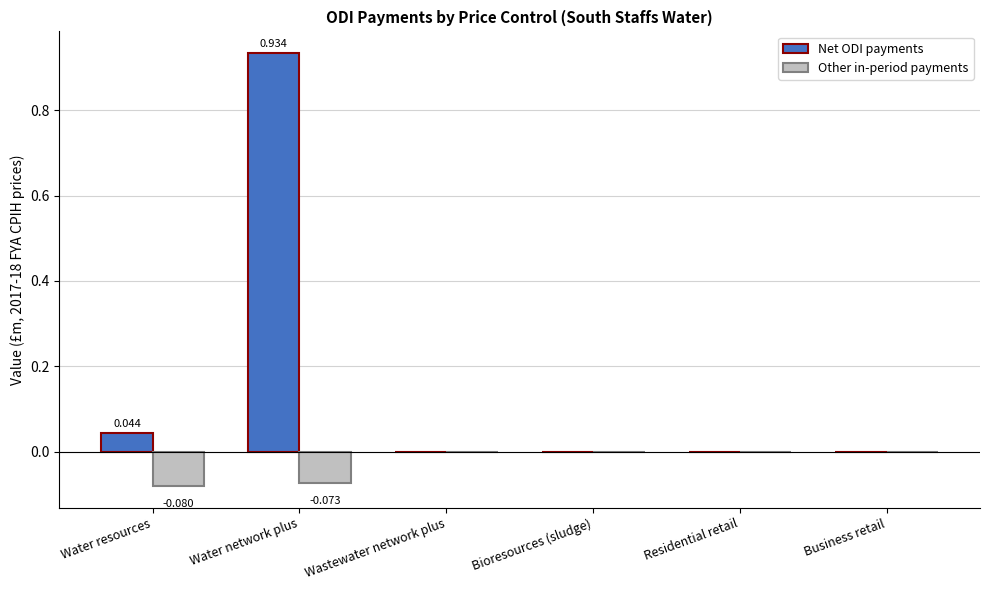

Which label corresponds to the largest value in the chart?

Water network plus